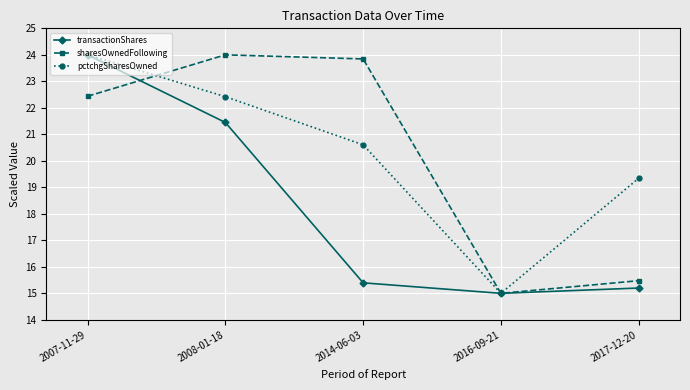

True or false: sharesOwnedFollowing and transactionShares cross at least once.

True